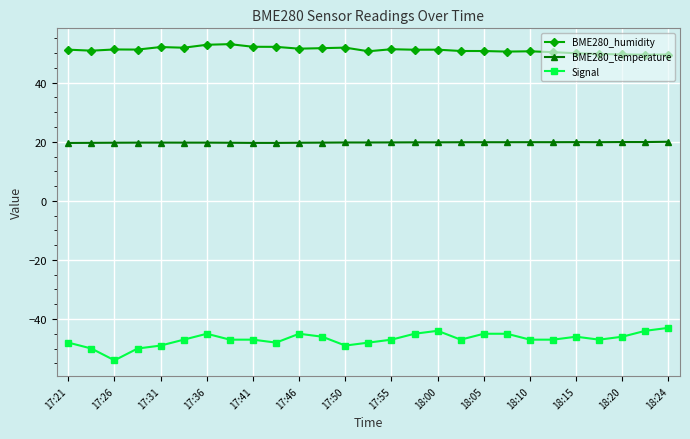

True or false: BME280_temperature has more than 0 points higher than both neighbors.

True